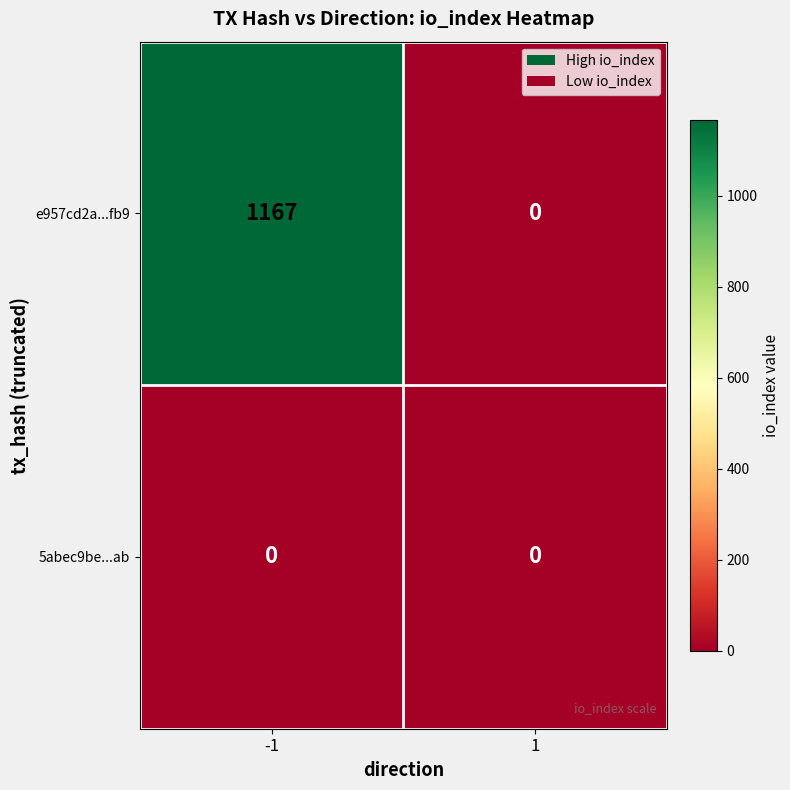

The 5abec9be...ab series shows 0 at 1. True or false?

True